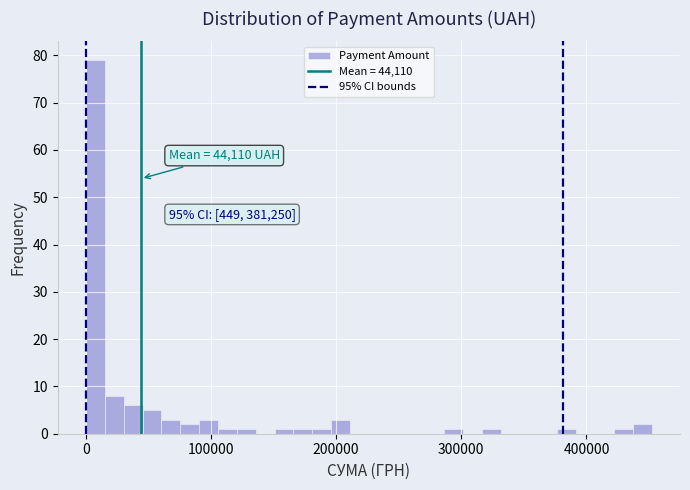

Read against the x-axis, roughly where is the centre of the tallest bar?

10000